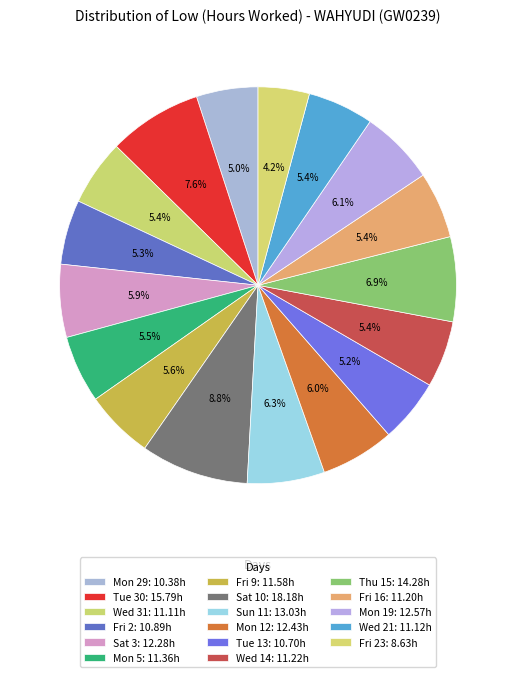

How many segments does this pie chart have?

17